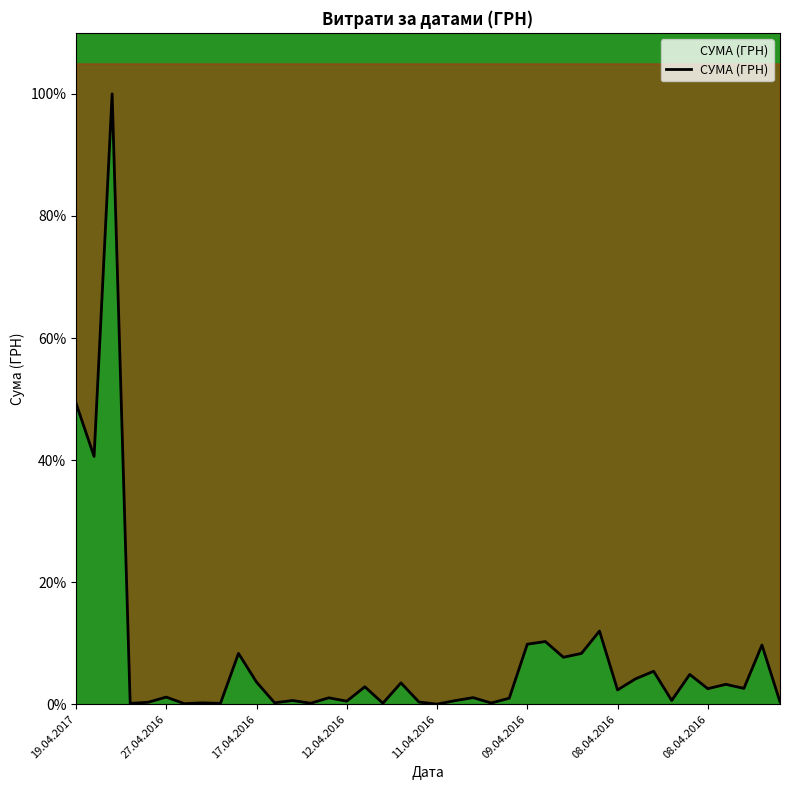

Between 12.04.2016 and 08.04.2016, which is larger?

08.04.2016